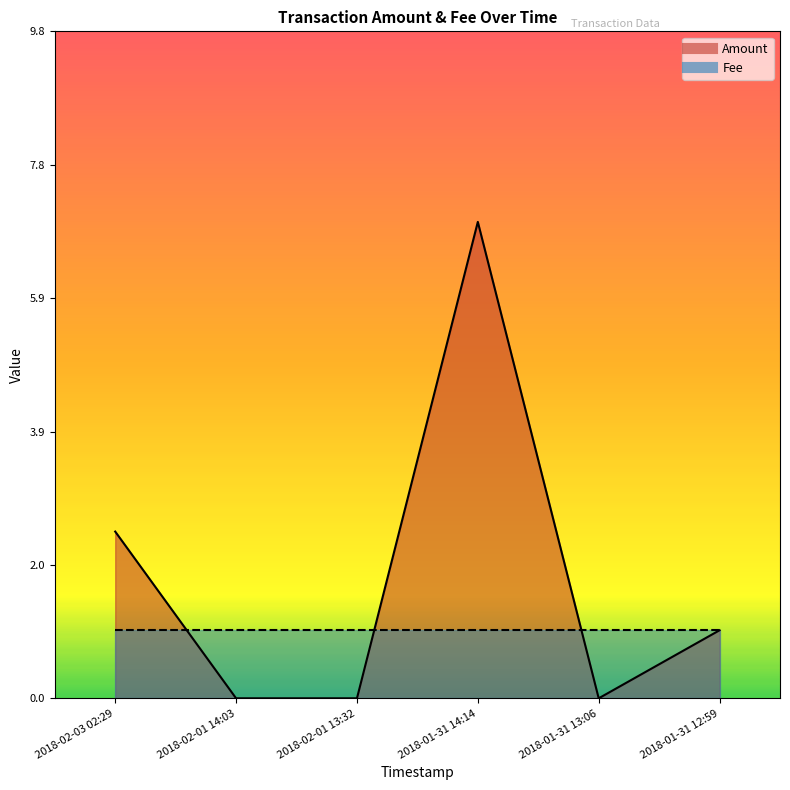

What is the difference between the maximum and minimum values?

7.0